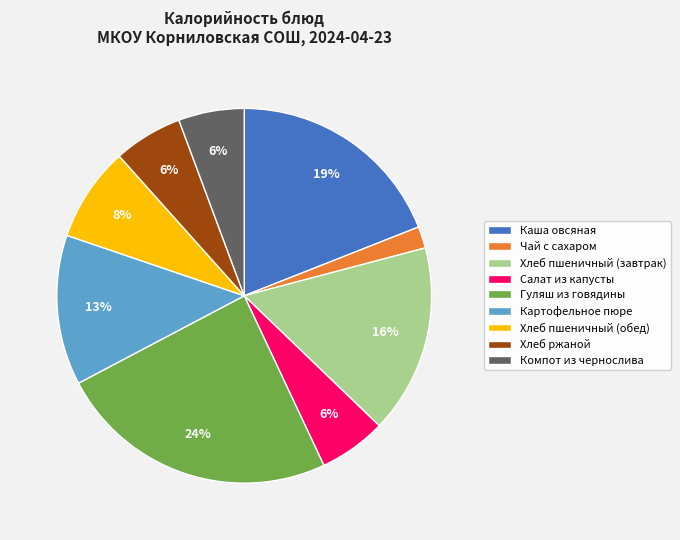

How many slices are in this pie chart?

9